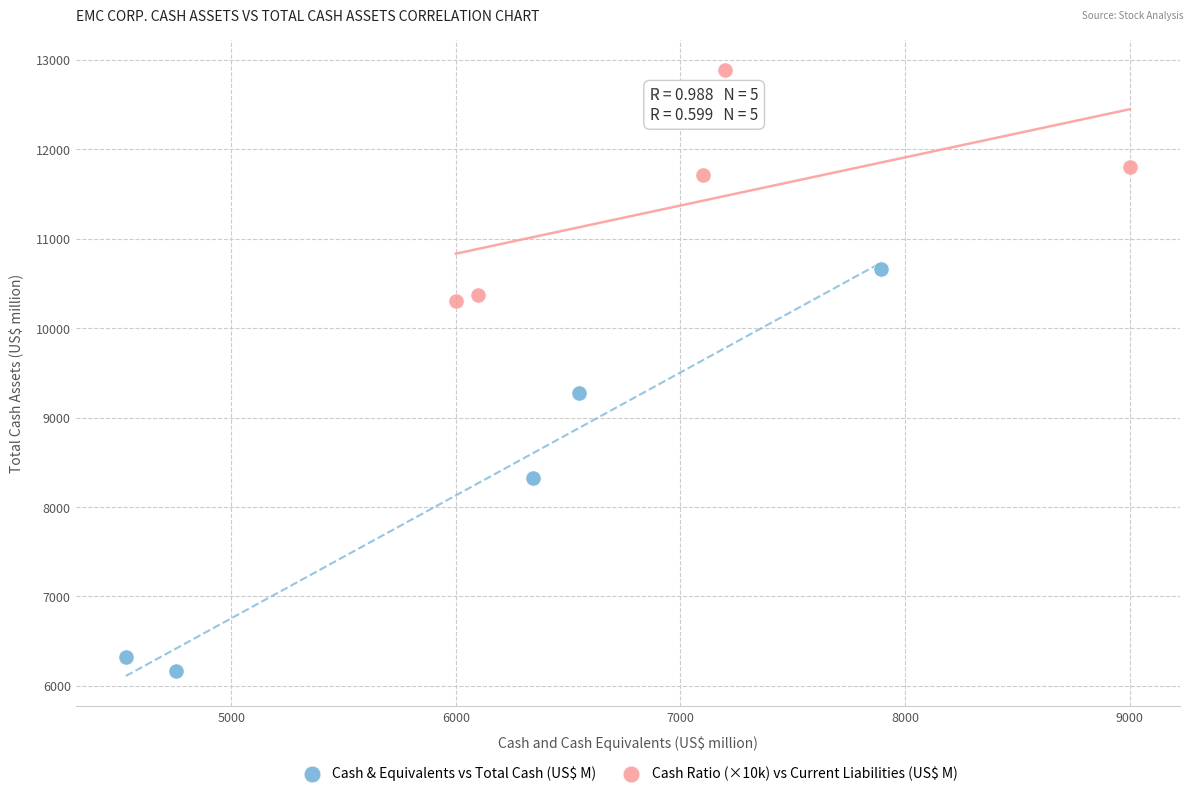

Which series contains the lowest Y value?

Cash & Equivalents vs Total Cash (US$ M)